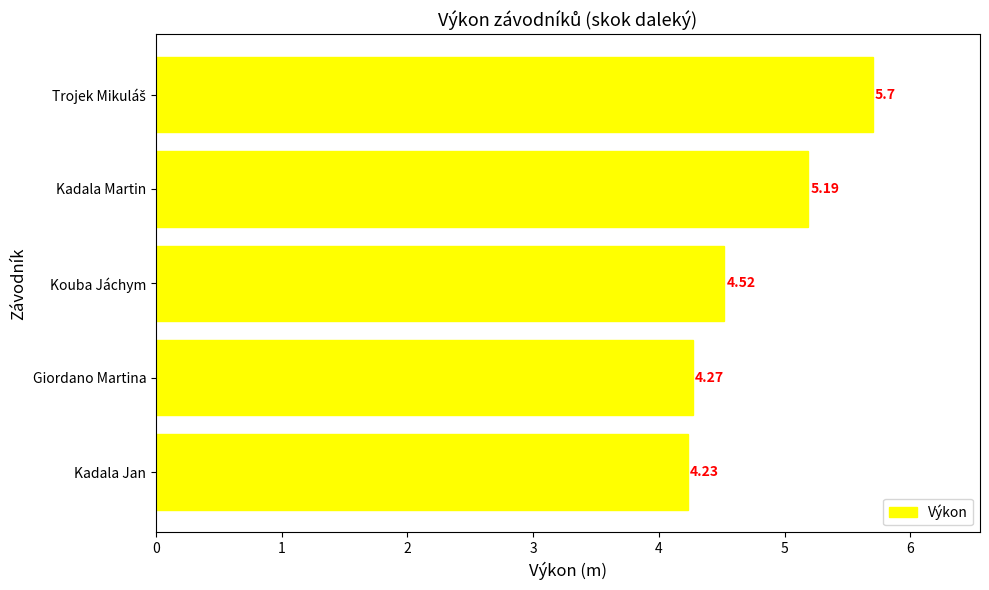

Between Kadala Jan and Kouba Jáchym, which is larger?

Kouba Jáchym